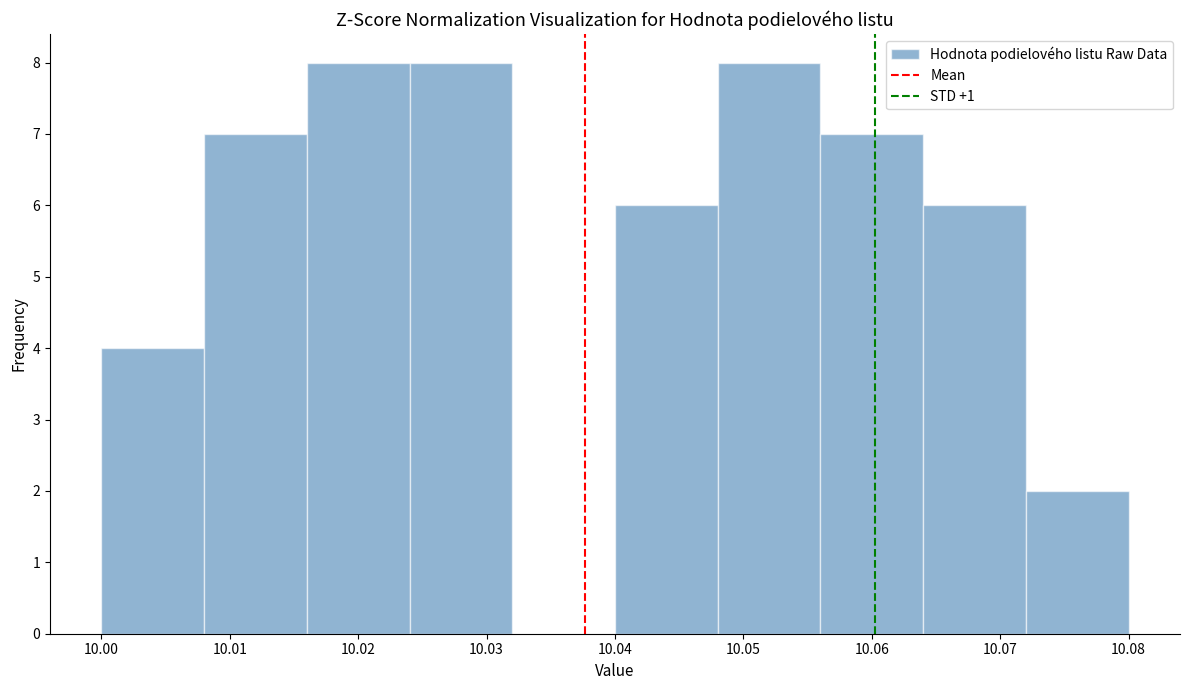

Reading left to right, list every bar in this chart as the range it spans on the x-axis followed by its height. The values are not printed on the chart, so give them approximately, as read against the axis.

10.000 to 10.008: 4
10.008 to 10.016: 7
10.016 to 10.024: 8
10.024 to 10.032: 8
10.032 to 10.040: 0
10.040 to 10.048: 6
10.048 to 10.056: 8
10.056 to 10.064: 7
10.064 to 10.072: 6
10.072 to 10.080: 2